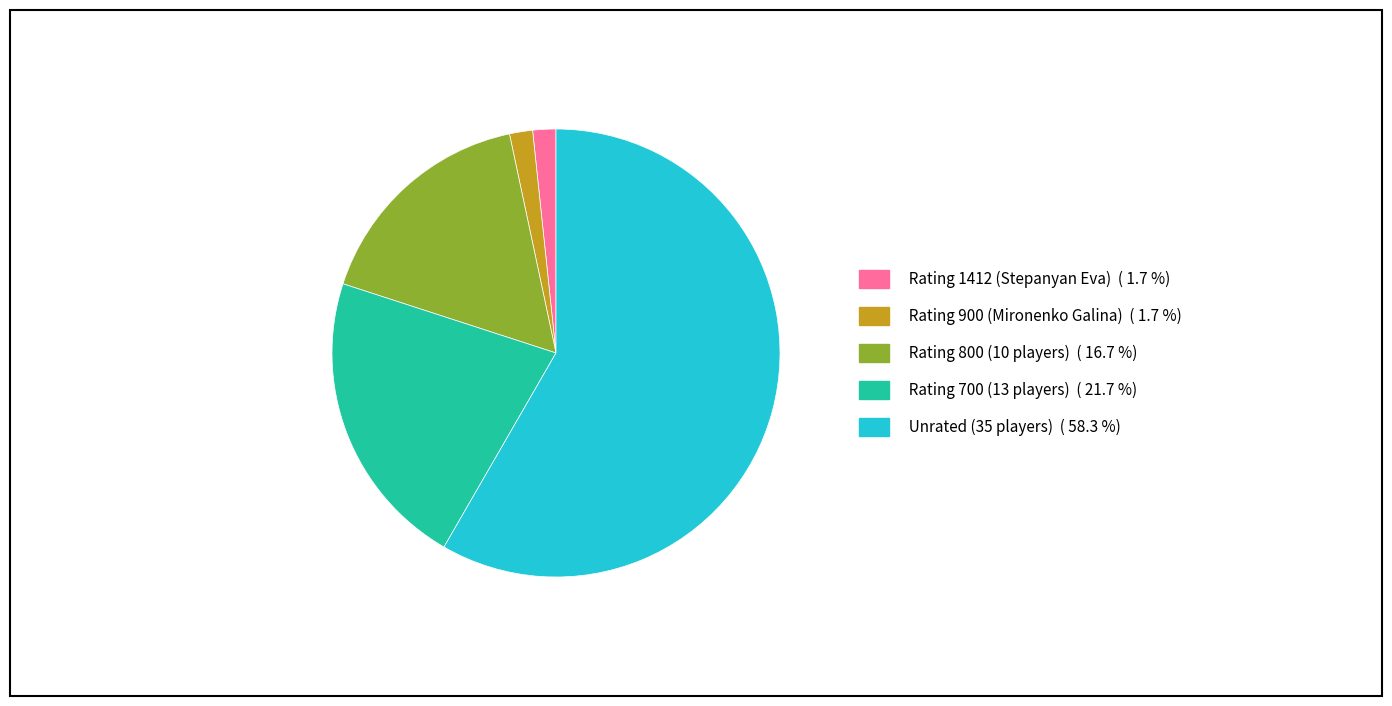

Is there any slice that represents more than half of the pie?

Yes